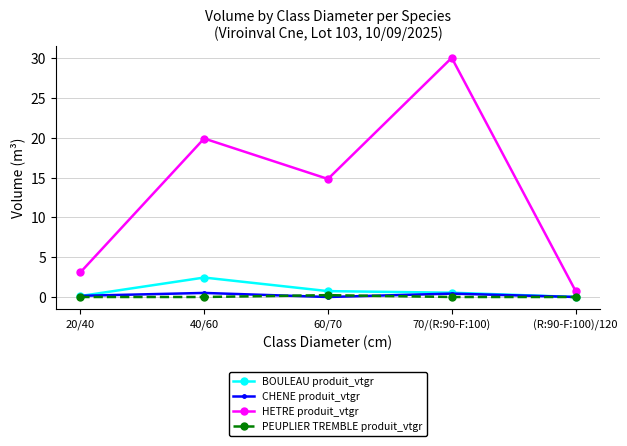

Which series has the largest range (max minus min)?

HETRE produit_vtgr